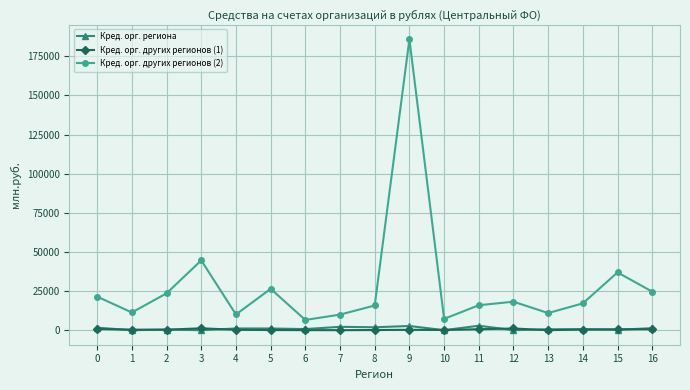

At which category is the sum across all series the highest?

9